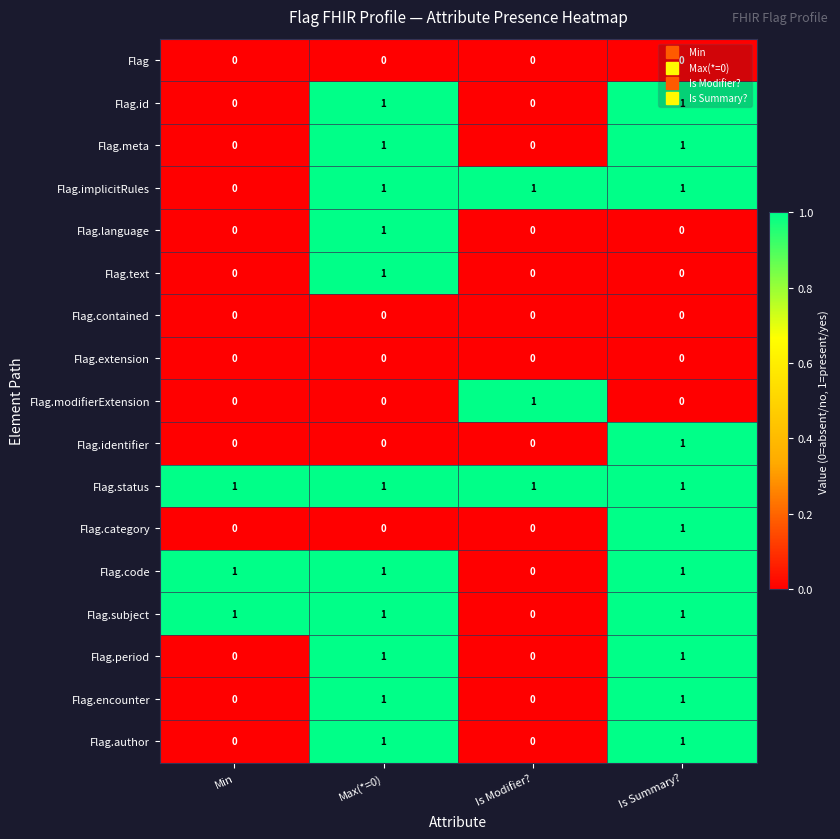

The value of Flag at Is Modifier? is 0. True or false?

True